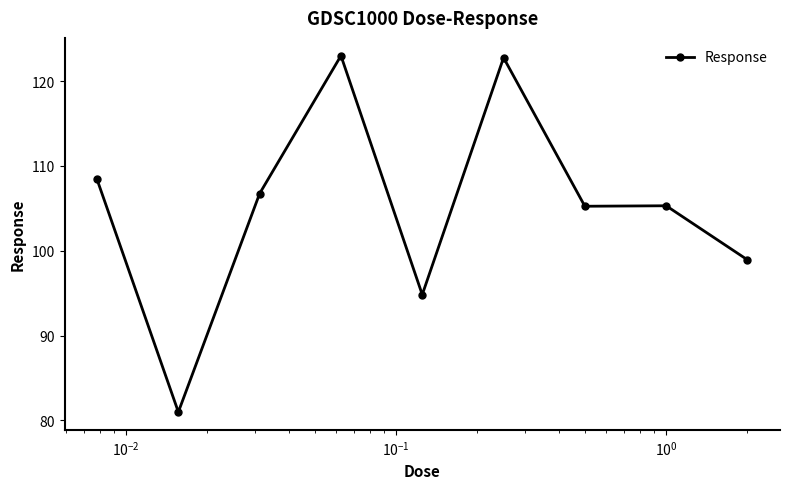

True or false: the data has more than 0 interior local peaks.

True